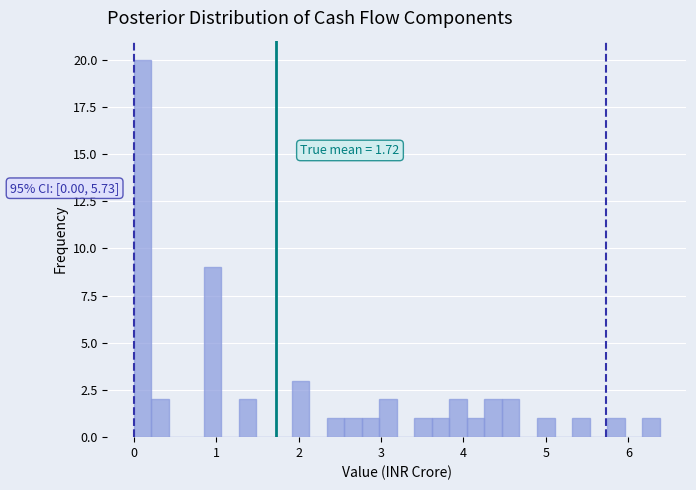

Read against the x-axis, roughly where is the centre of the tallest bar?

0.1